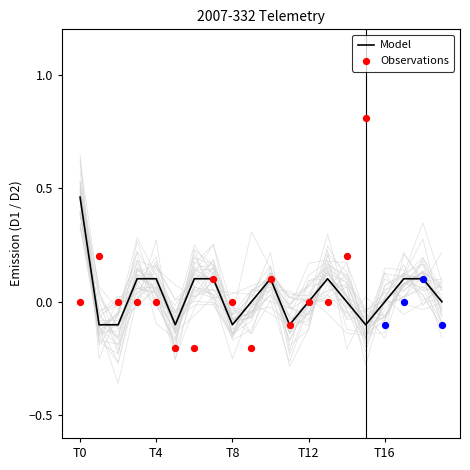

What is the change in value from 15 to 18?

+0.2